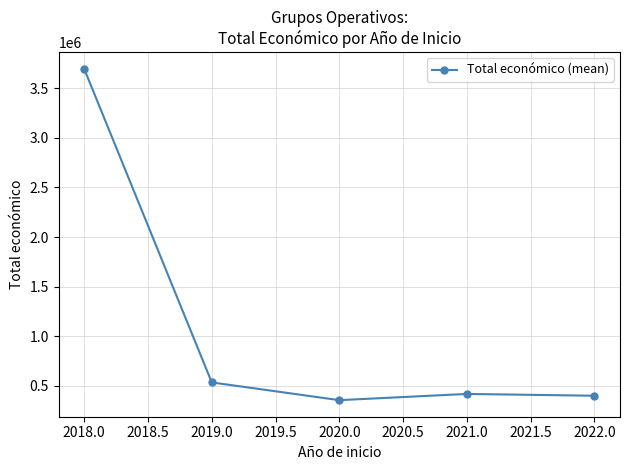

Between 2018.0 and 2019.0, which is larger?

2018.0